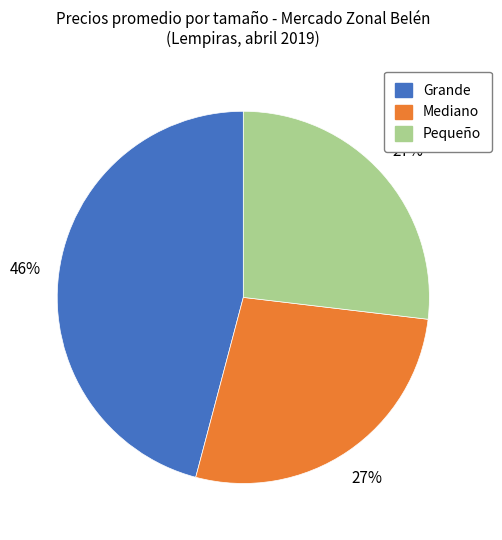

Which slice is the largest?

Grande